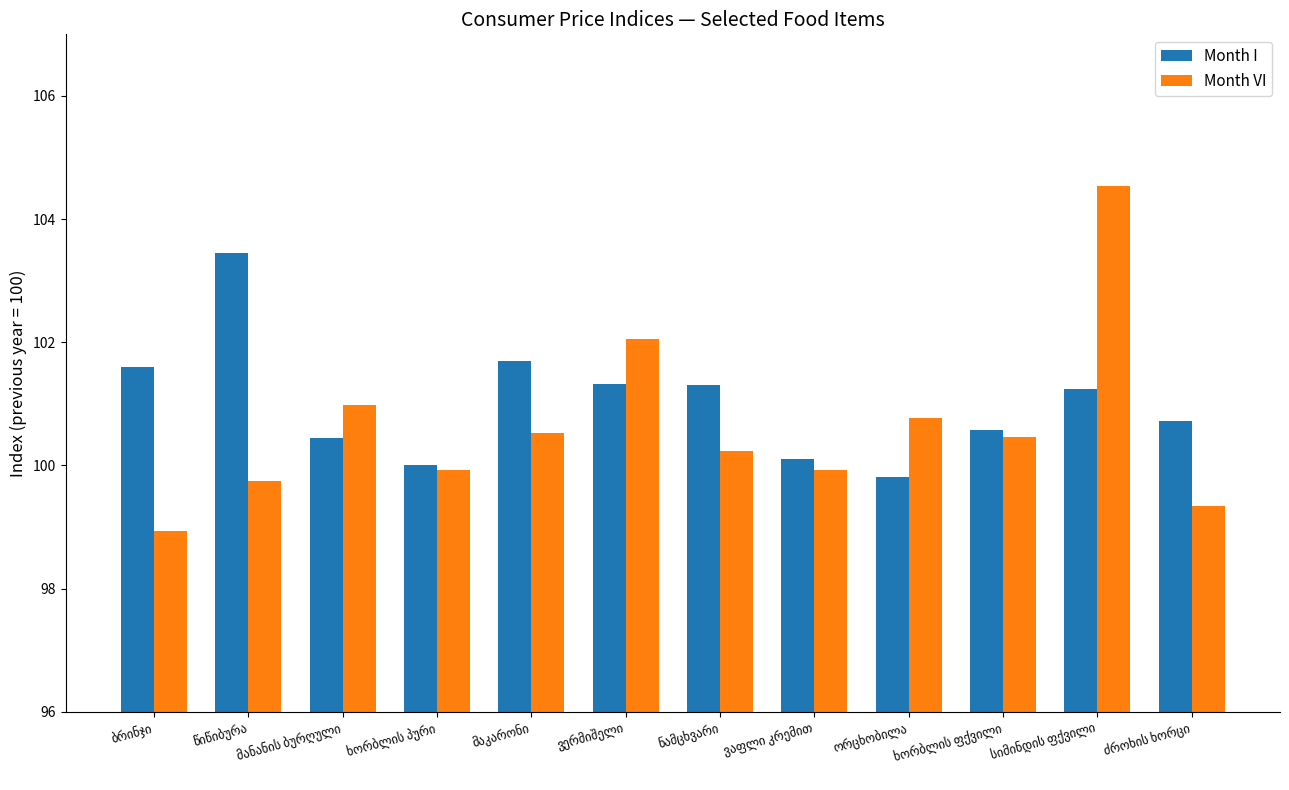

What is the smallest value displayed?

98.9